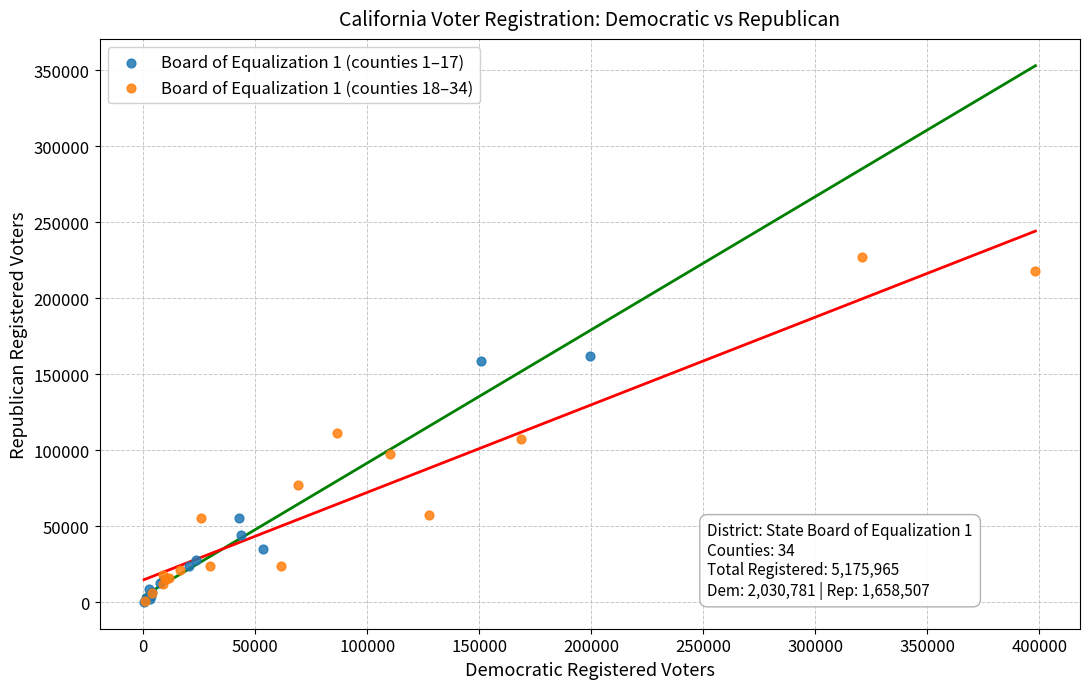

Which series reaches the maximum Y coordinate?

Board of Equalization 1 (counties 18–34)